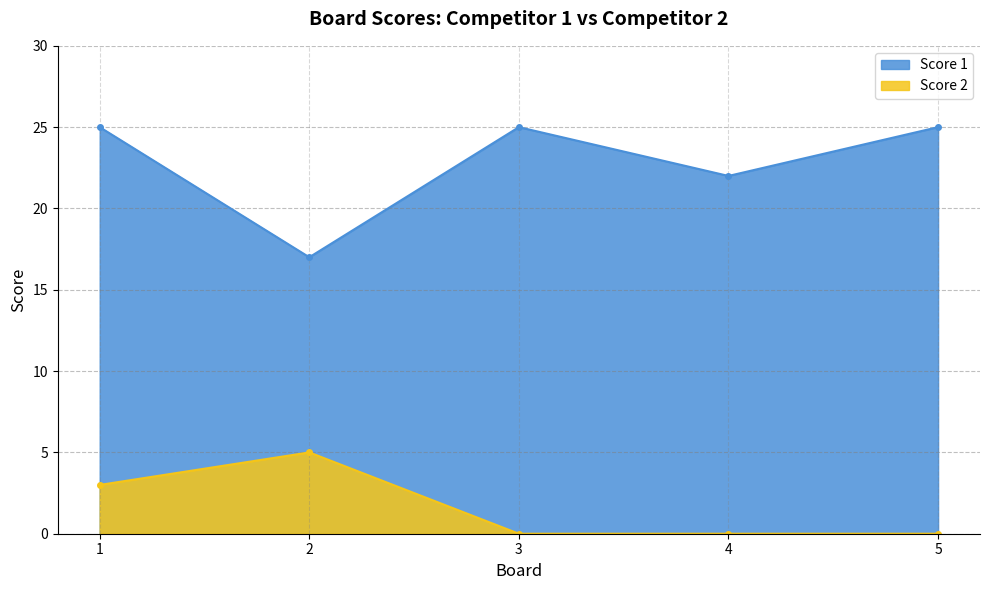

What is the difference between the maximum and second lowest values in the Score 1 series?

3